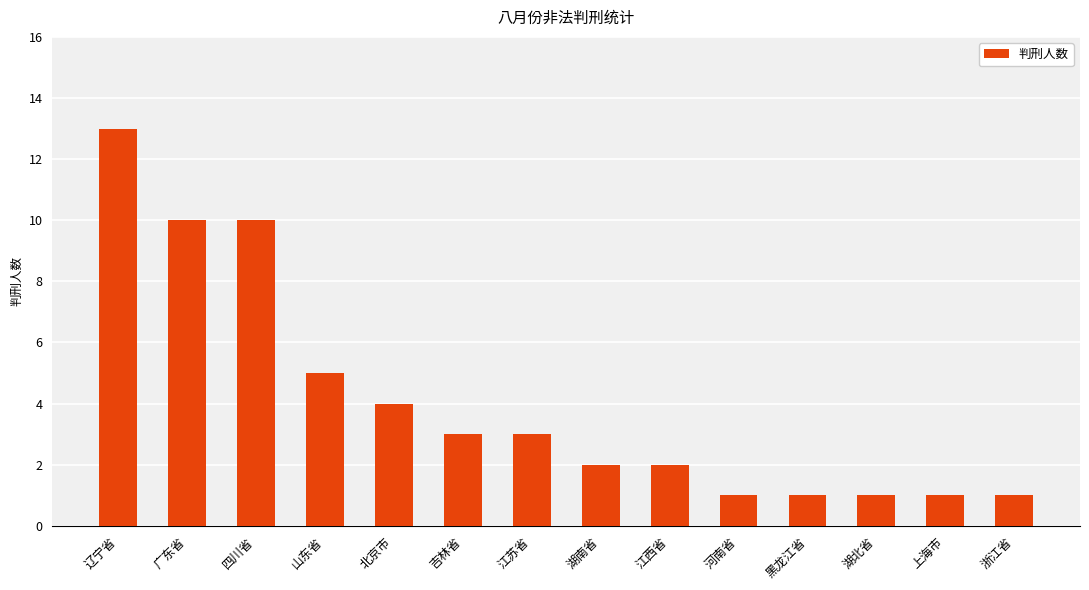

At which label does the data first exceed 3?

辽宁省